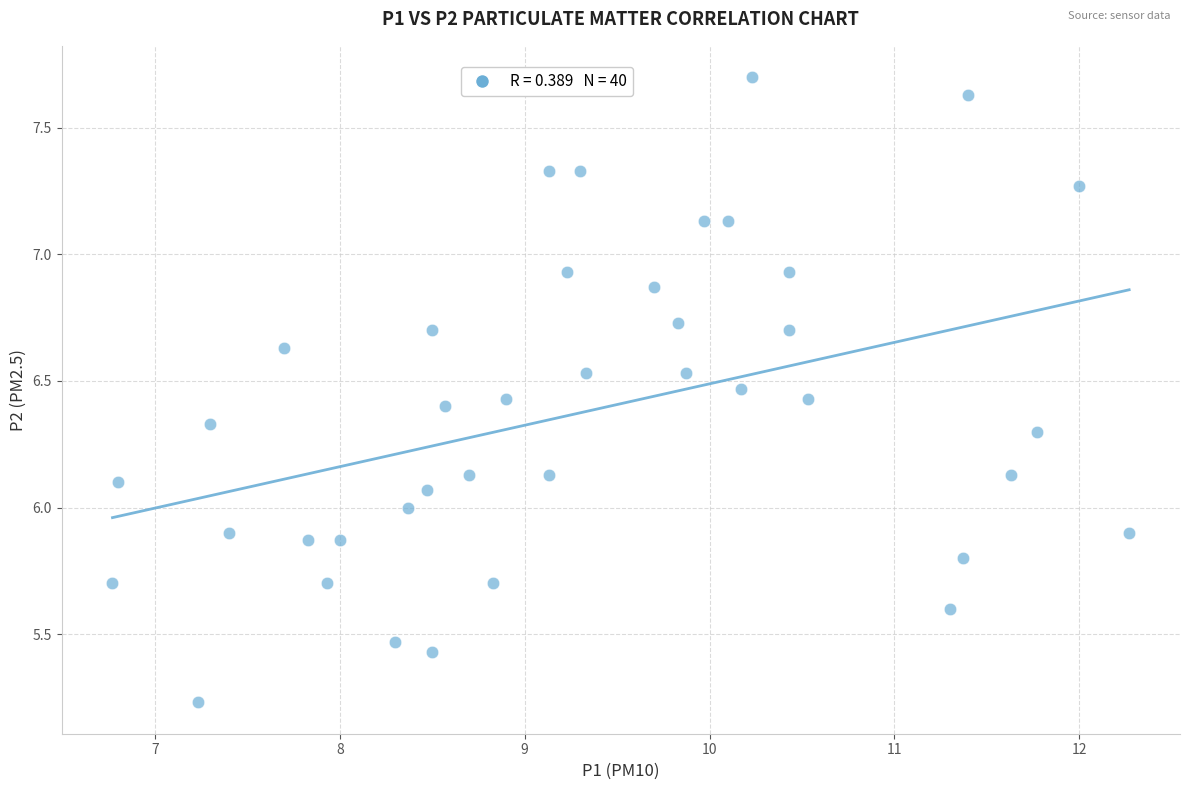

What is the range of Y values (max minus min)?

2.5